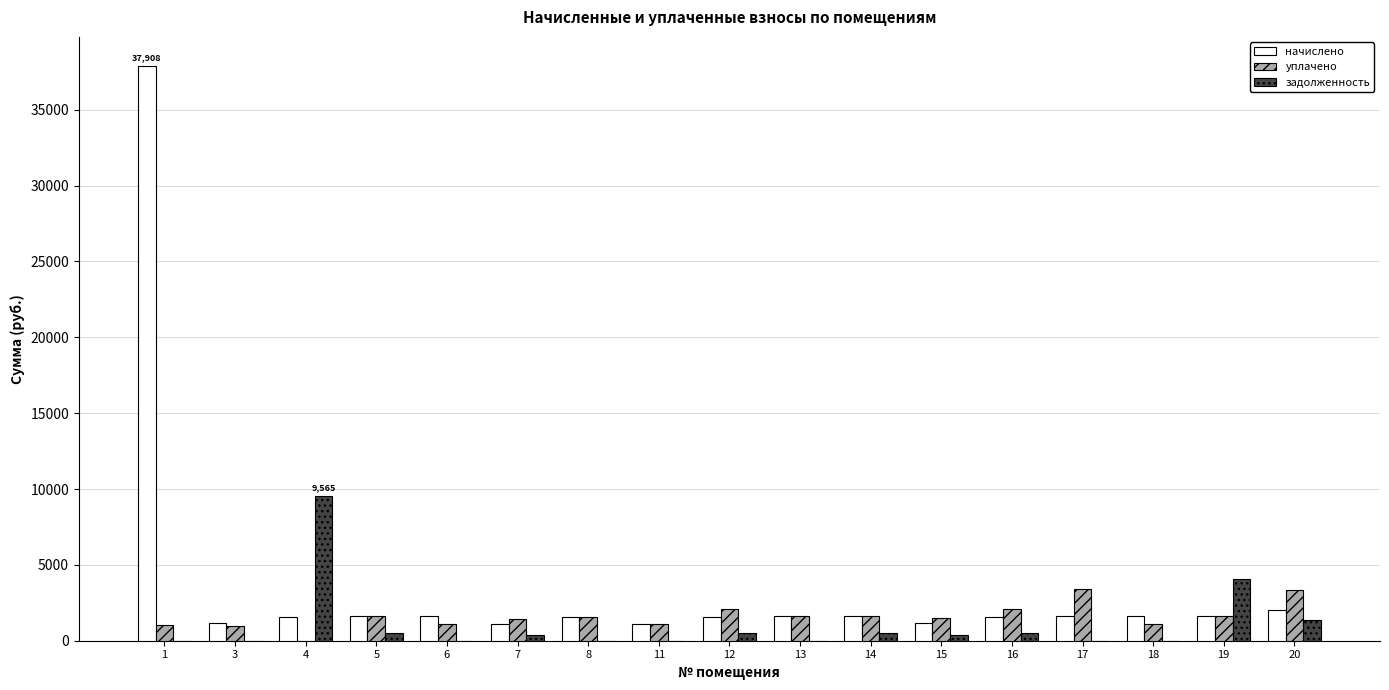

How many groups of bars are there?

17